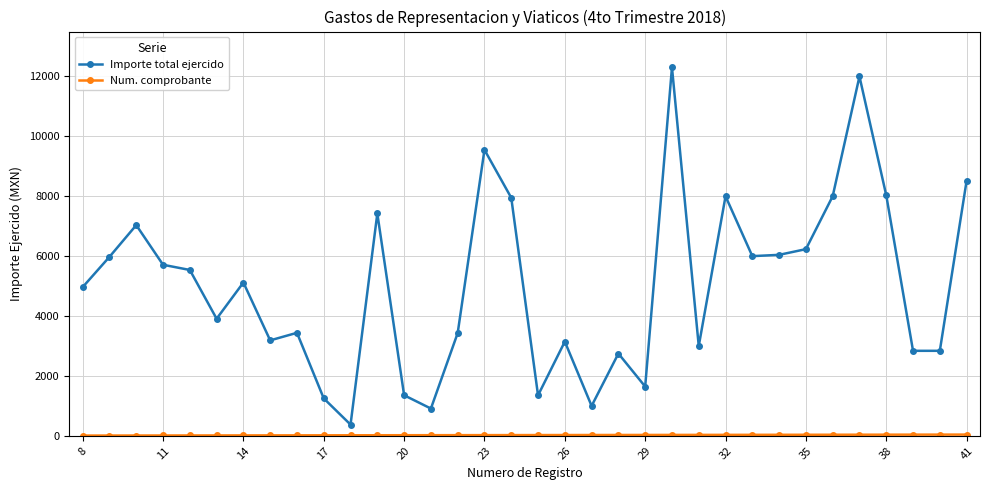

What is the value of the Importe total ejercido point at the 11th from the left?

374.5